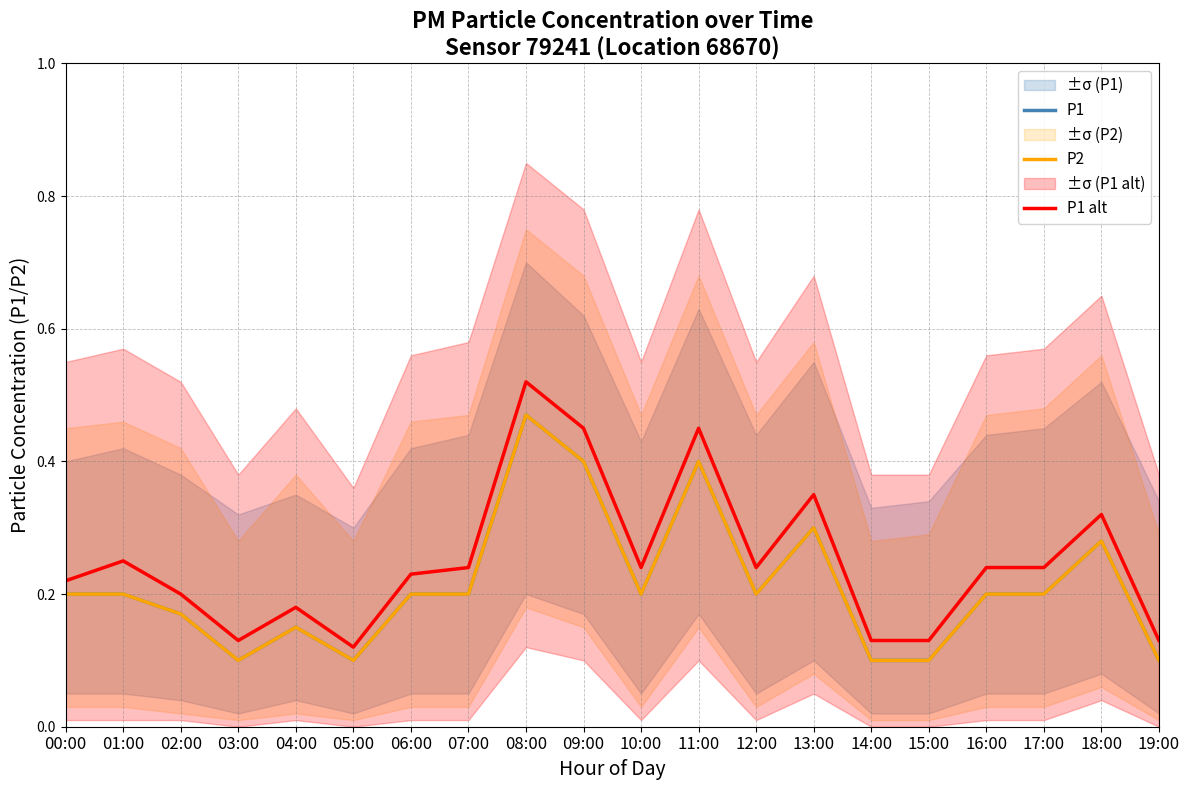

True or false: P1 alt has a value of 0.1 at 03:00.

True